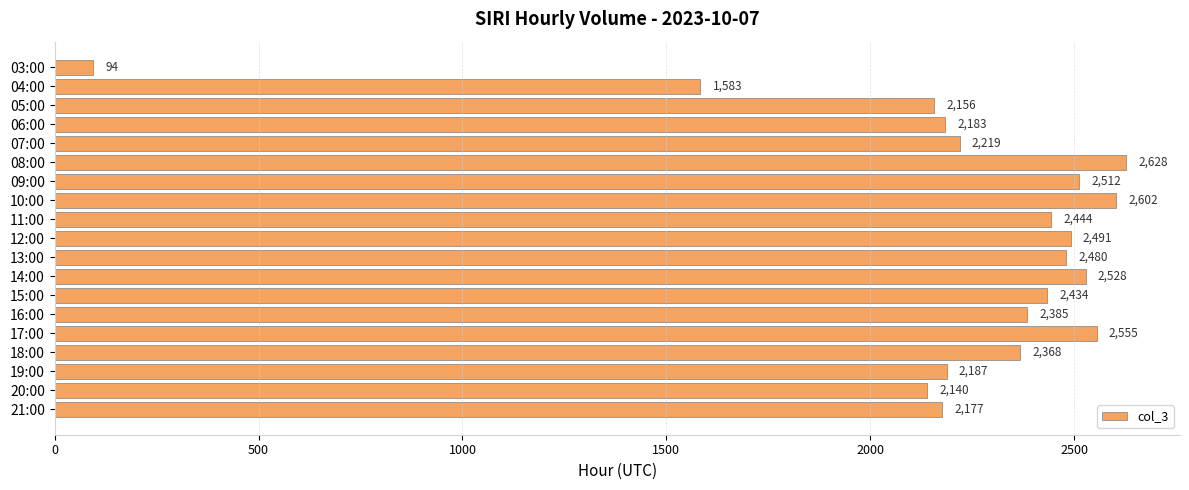

What is the change in value from 12:00 to 15:00?

-57